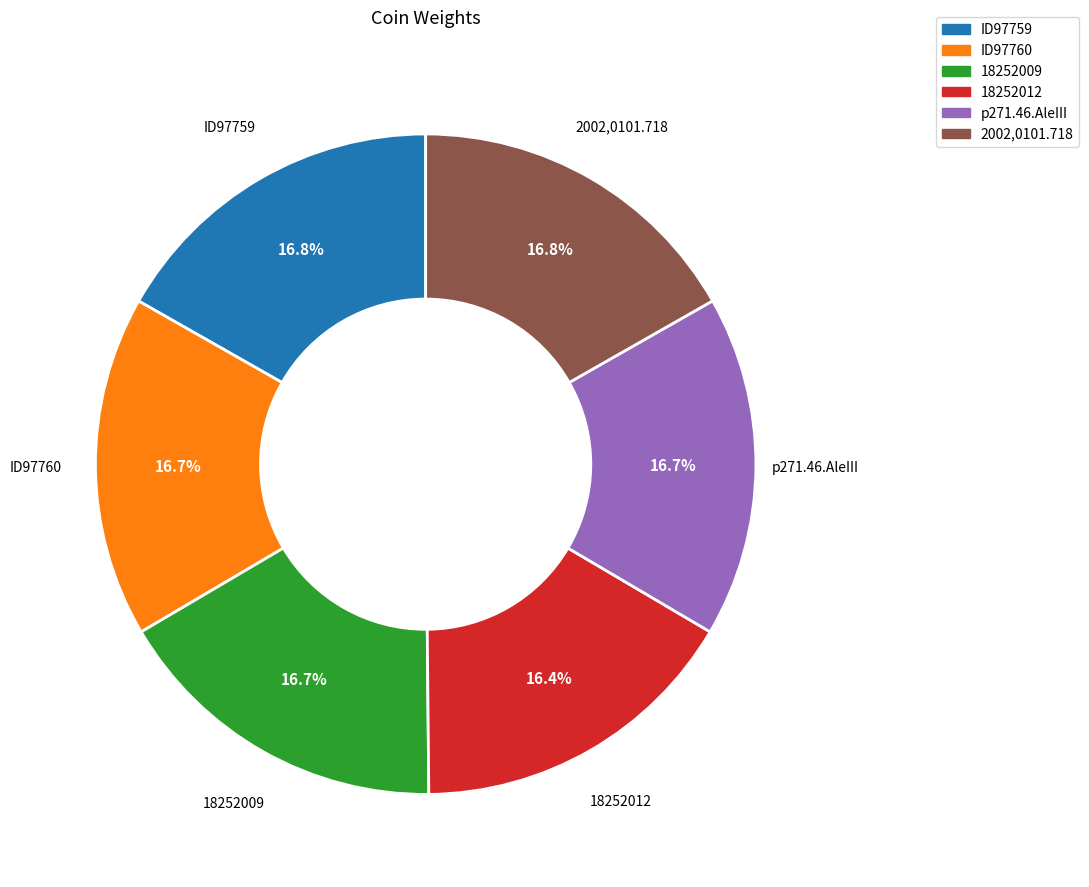

The 18252012 slice represents 2% of the pie. True or false?

False